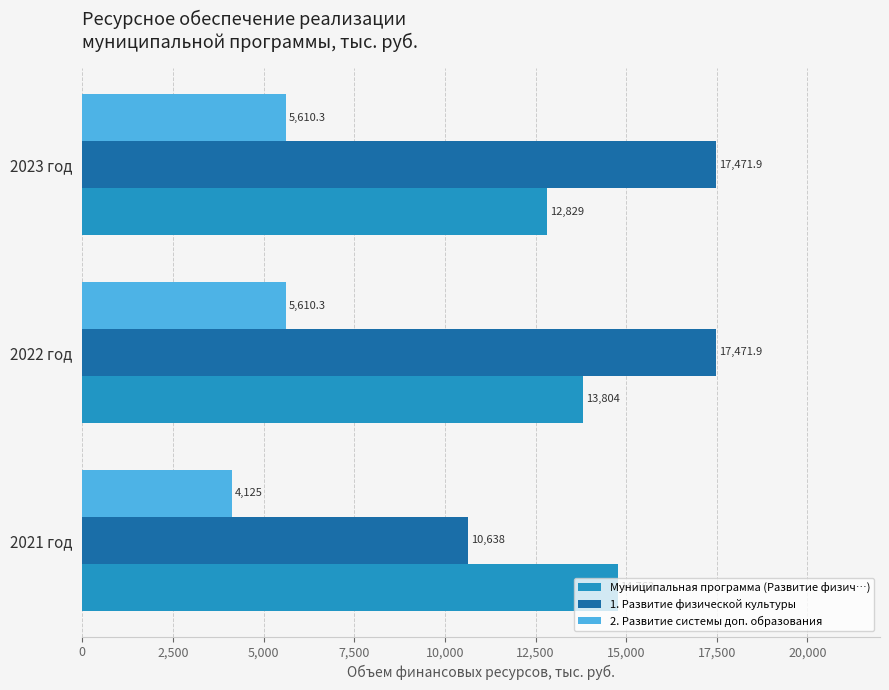

What is the average value of the Муниципальная программа (Развитие физич…) series?

13798.7